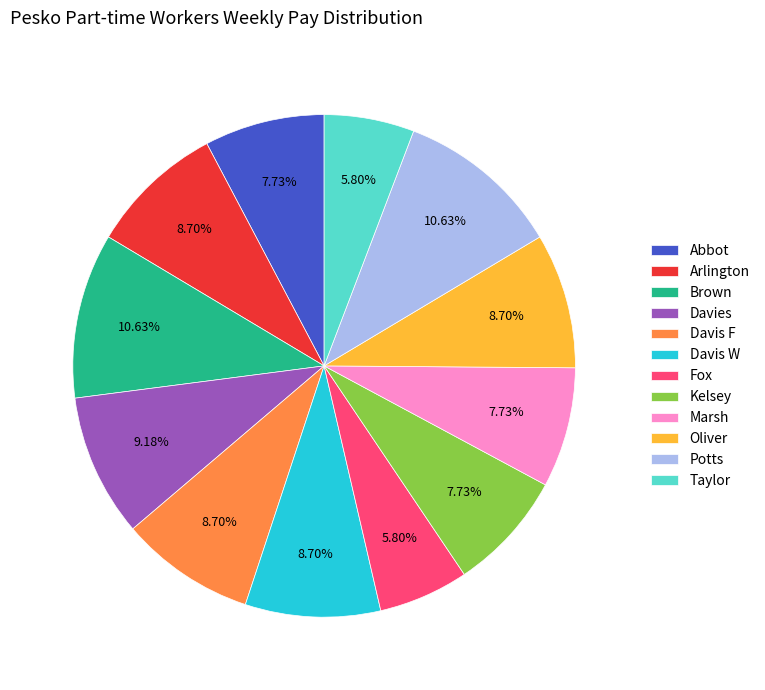

What is the total percentage of Oliver and Davis F?

17.4%